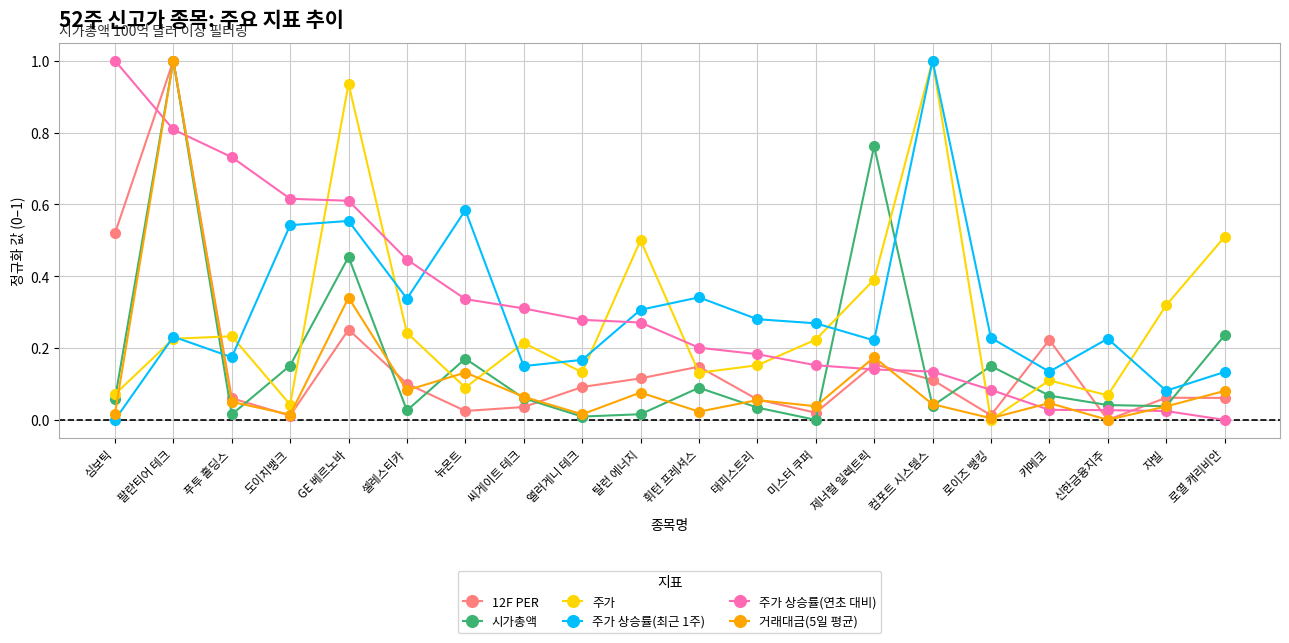

Between 셀레스티카 and 제너럴 일렉트릭, which series saw the biggest shift?

시가총액